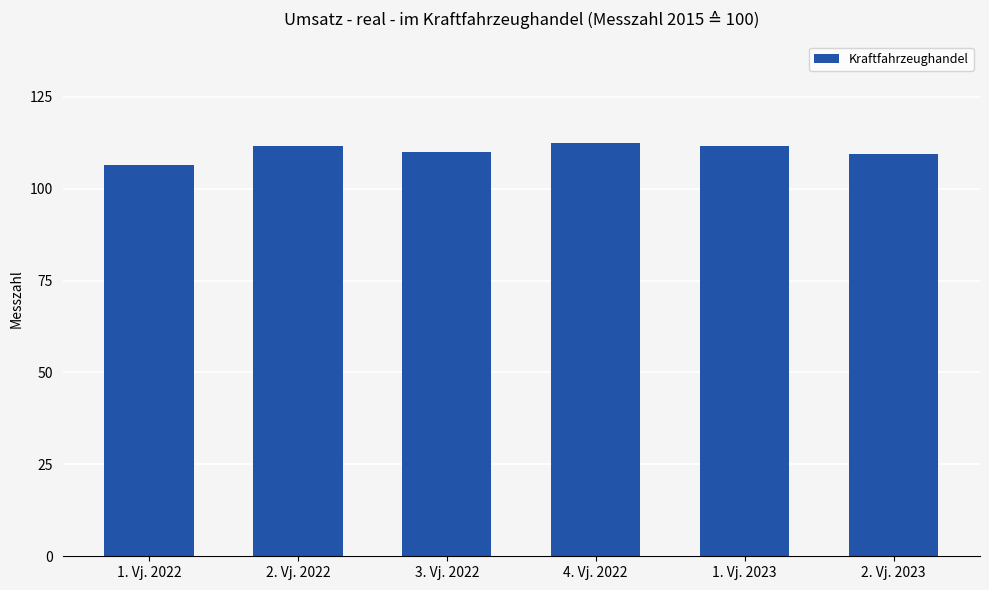

What is the label of the 3rd bar from the left?

3. Vj. 2022